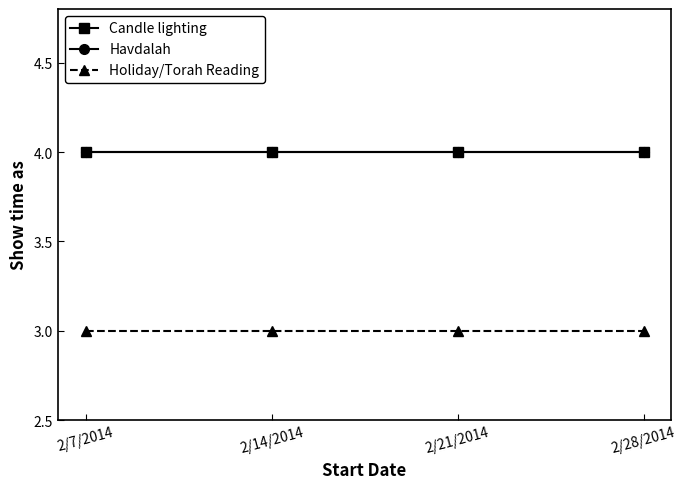

Does the chart display data point markers on the line(s)?

Yes